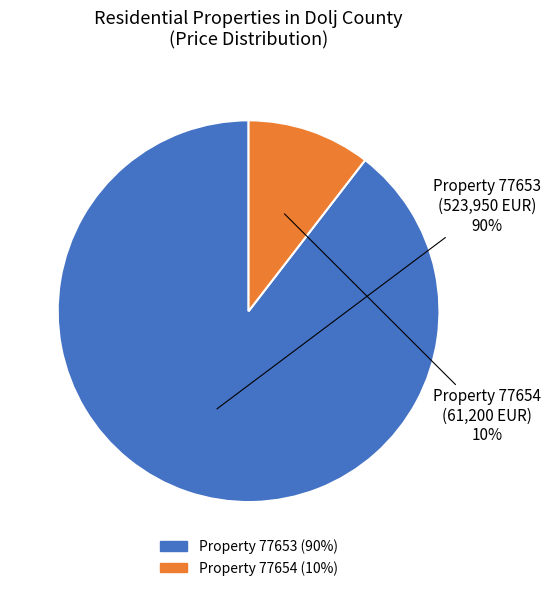

To the nearest percent, what is the average slice percentage?

50%